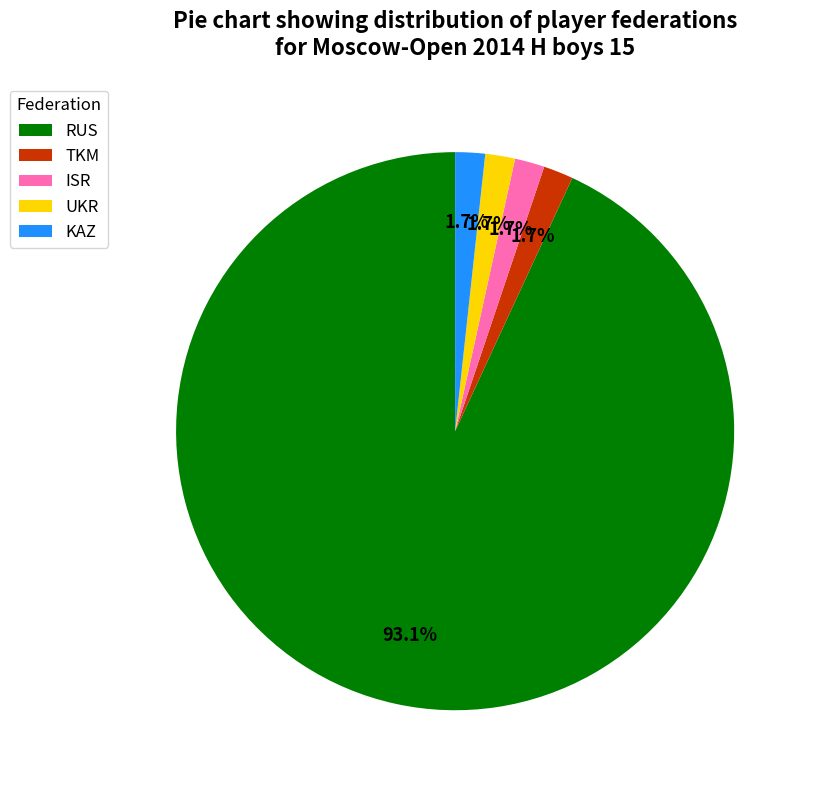

The TKM slice represents 2% of the pie. True or false?

True